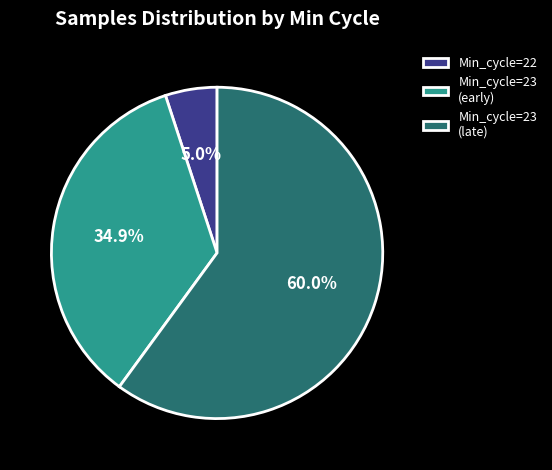

Rank the categories by value from lowest to highest.

Min_cycle=22, Min_cycle=23 (early), Min_cycle=23 (late)